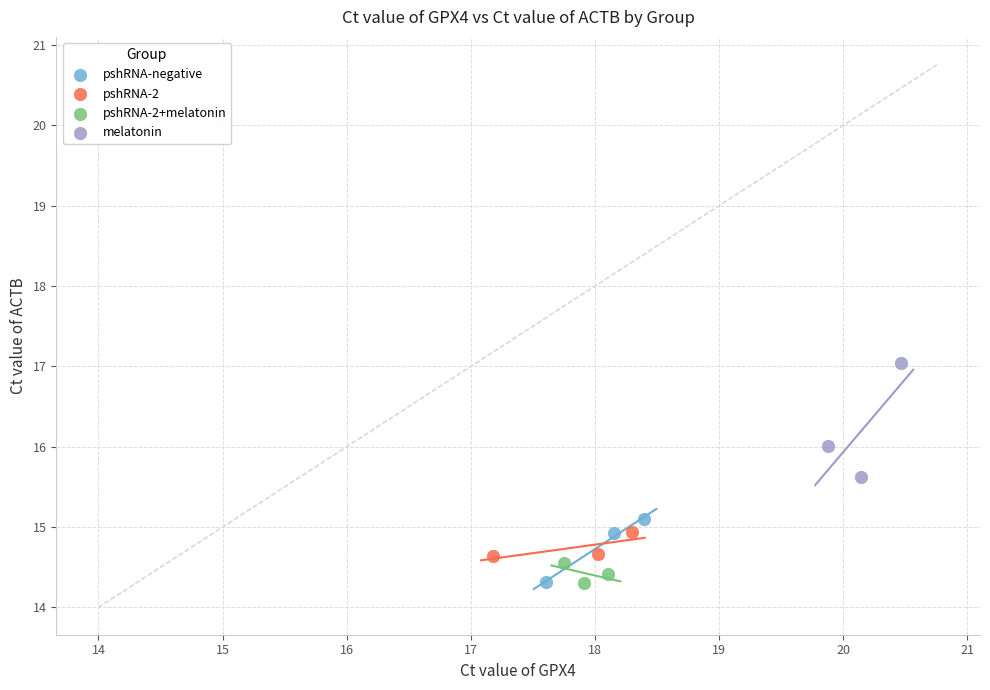

What are all the series names shown in the legend?

pshRNA-negative, pshRNA-2, pshRNA-2+melatonin, melatonin